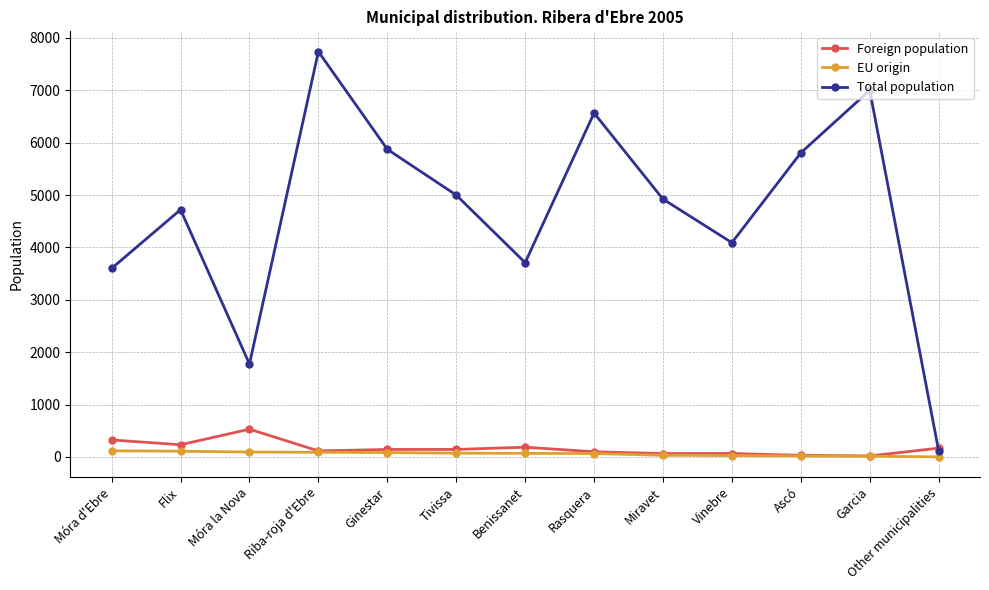

Which series changed the most between Ginestar and Vinebre?

Total population